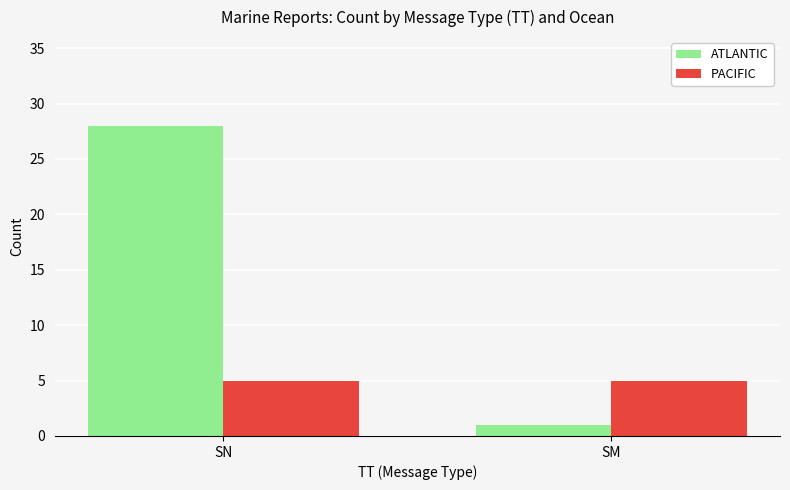

How many groups of bars are there?

2